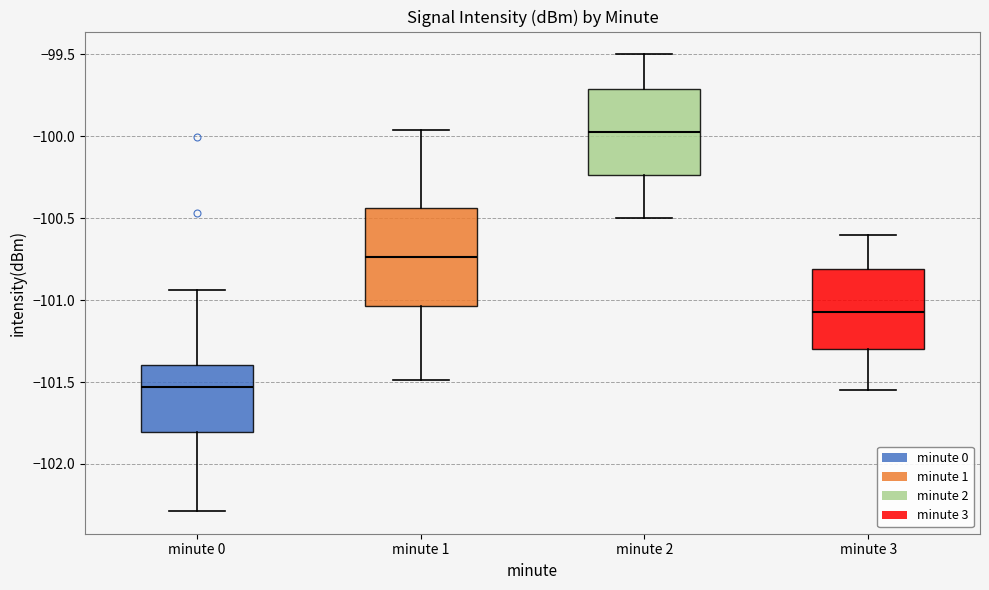

Where is the lower edge of the box for minute 1 on the y-axis? The values are not printed on the chart, so give them approximately, as read against the axis.

-101.05